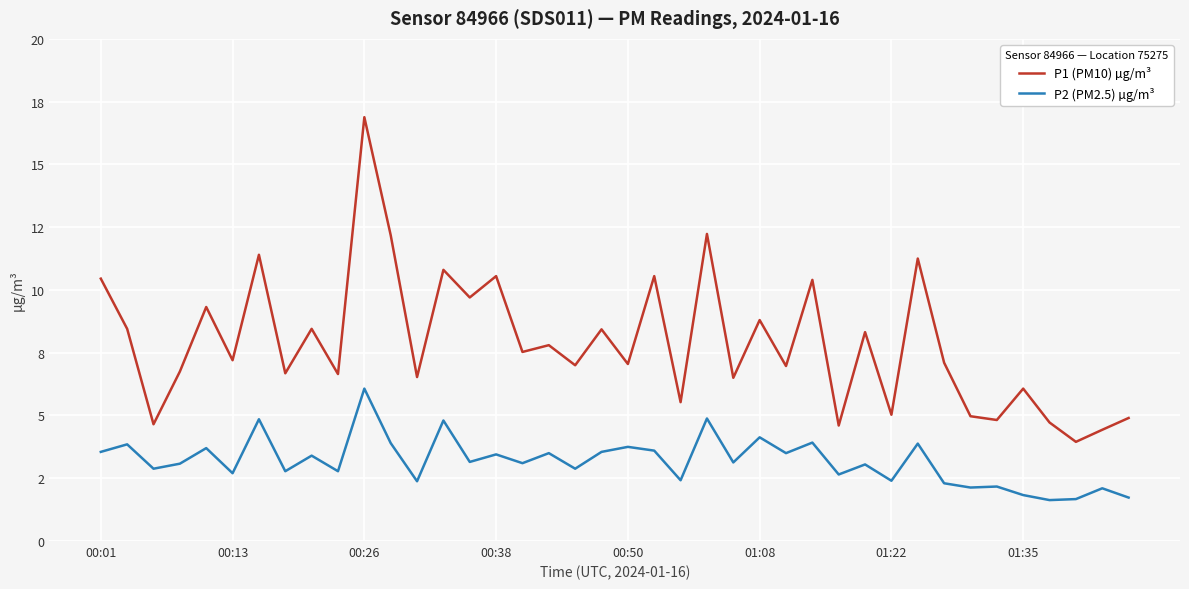

True or false: P2 (PM2.5) µg/m³ and P1 (PM10) µg/m³ cross at least once.

False